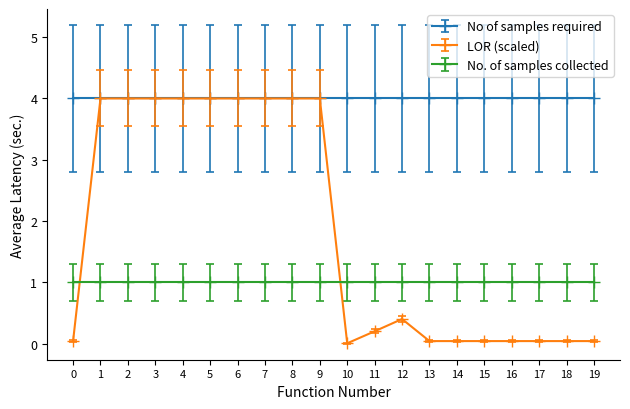

Which series has the largest range (max minus min)?

LOR (scaled)